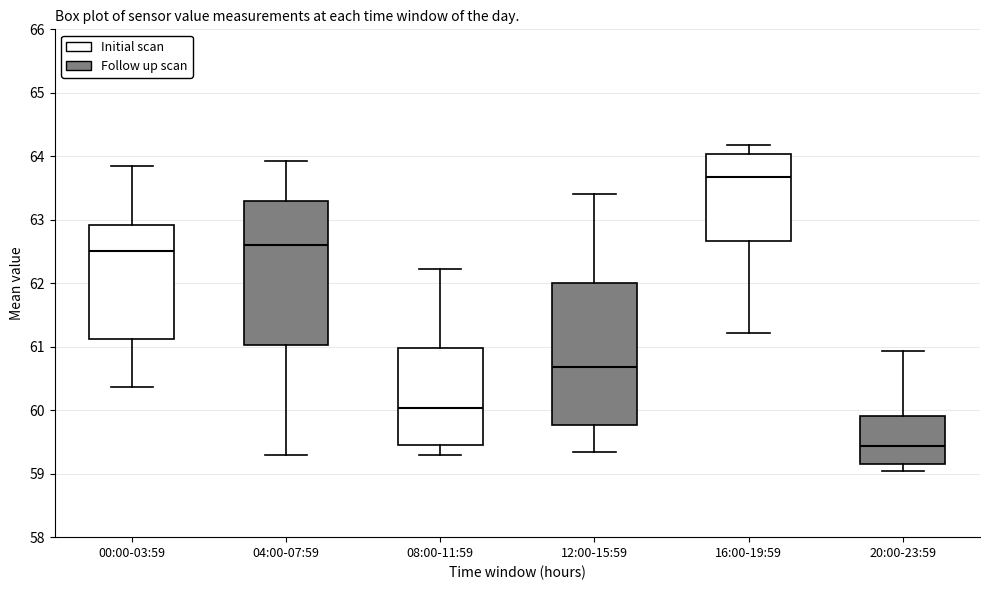

Reading left to right, read every box against the y-axis: the position of its median line, the range the box covers, and the ends of its whiskers. The values are not printed on the chart, so give them approximately, as read against the axis.

00:00-03:59: median 62.5, box 61.1 to 62.9, whiskers 60.4 to 63.9
04:00-07:59: median 62.6, box 61.0 to 63.3, whiskers 59.3 to 63.9
08:00-11:59: median 60.0, box 59.5 to 61.0, whiskers 59.3 to 62.2
12:00-15:59: median 60.7, box 59.8 to 62.0, whiskers 59.3 to 63.4
16:00-19:59: median 63.7, box 62.7 to 64.0, whiskers 61.2 to 64.2
20:00-23:59: median 59.4, box 59.1 to 59.9, whiskers 59.0 to 60.9